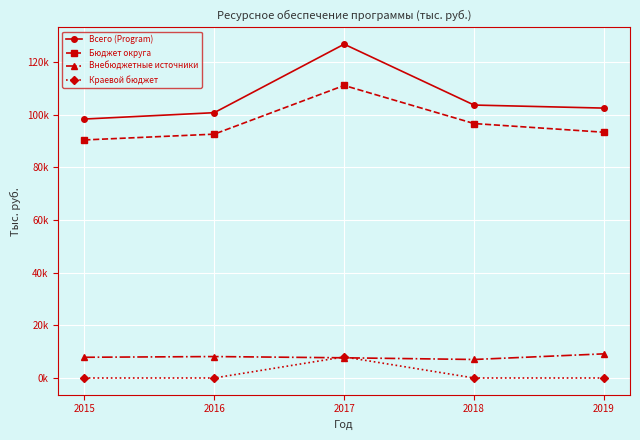

True or false: Краевой бюджет and Всего (Program) cross at least once.

False